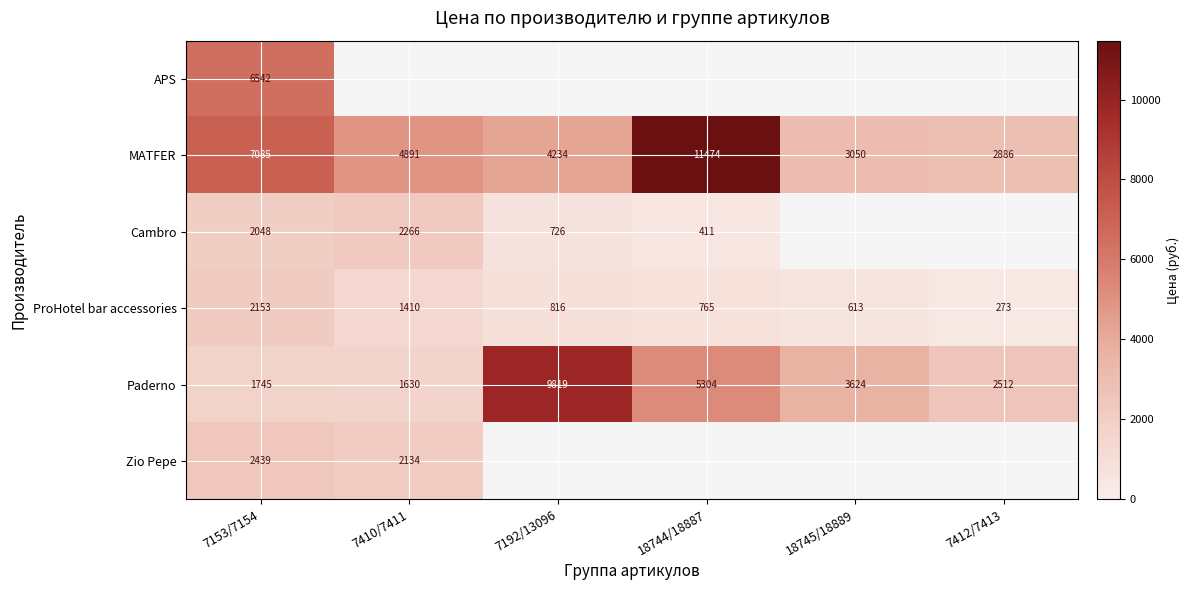

True or false: Paderno has a value of 2347 at 7153/7154.

False